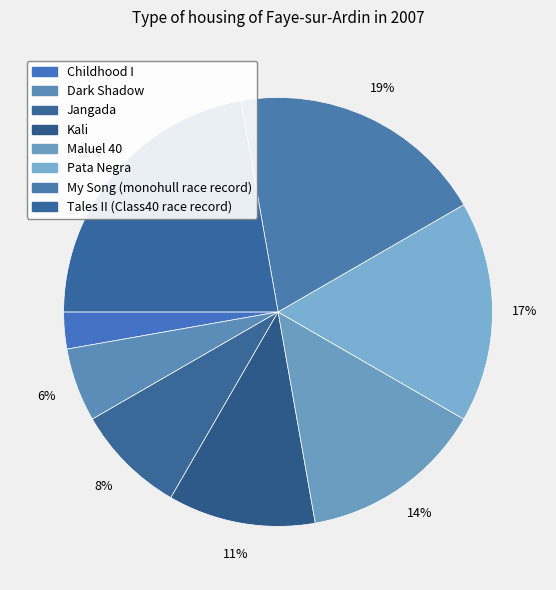

Which slice is the smallest?

Childhood I